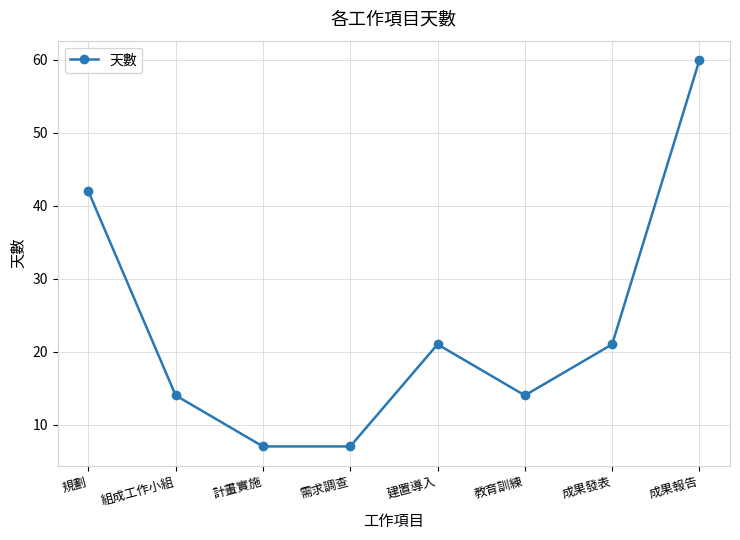

Is it true that the value at 建置導入 is 21?

True